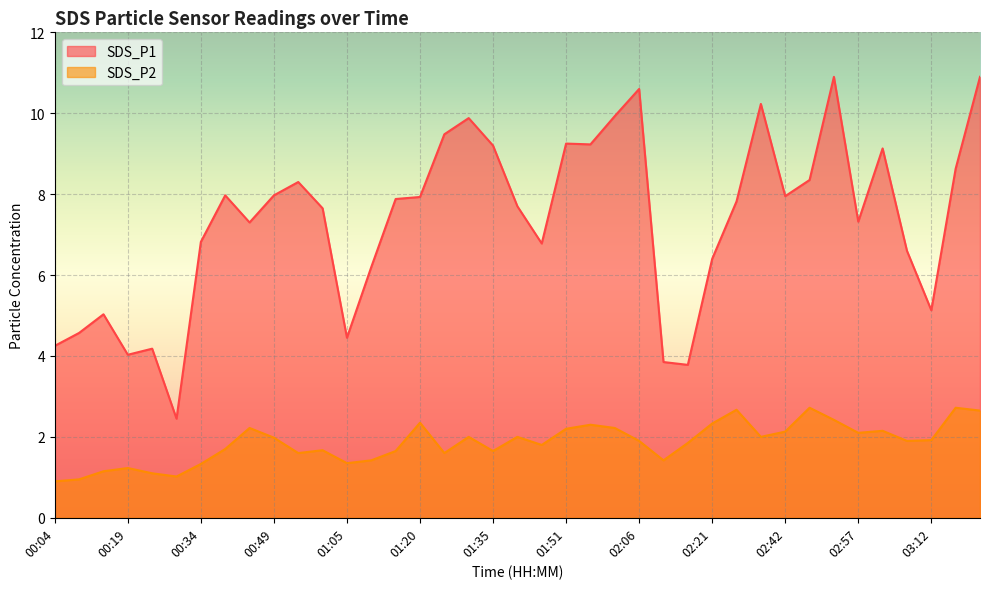

What are all the series names shown in the legend?

SDS_P1, SDS_P2